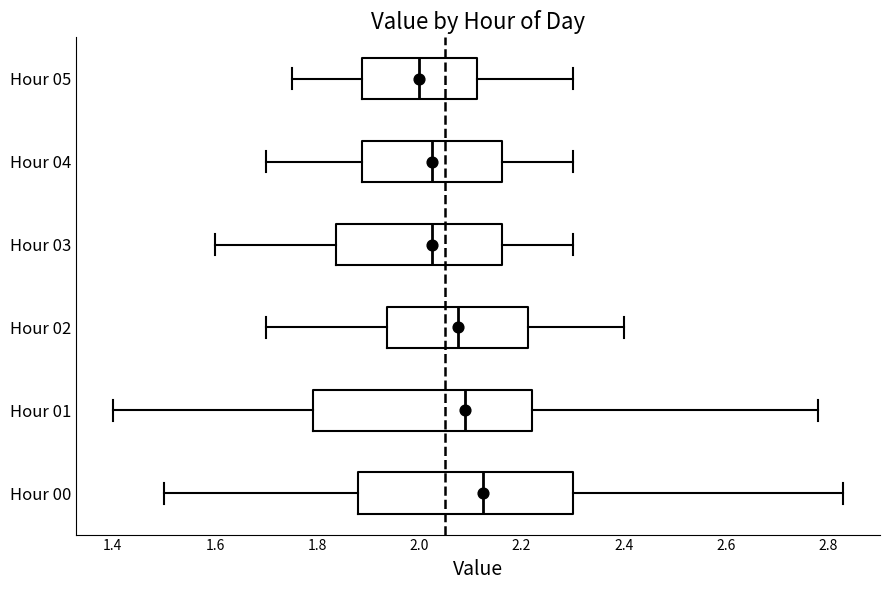

Reading bottom to top, transcribe this box plot: for each box, give where its median line is, the range the box spans, and where its two whiskers end, as read against the x-axis. The values are not printed on the chart, so give them approximately, as read against the axis.

Hour 00: median 2.12, box 1.88 to 2.30, whiskers 1.50 to 2.84
Hour 01: median 2.10, box 1.80 to 2.22, whiskers 1.40 to 2.78
Hour 02: median 2.08, box 1.94 to 2.22, whiskers 1.70 to 2.40
Hour 03: median 2.02, box 1.84 to 2.16, whiskers 1.60 to 2.30
Hour 04: median 2.02, box 1.88 to 2.16, whiskers 1.70 to 2.30
Hour 05: median 2.00, box 1.88 to 2.12, whiskers 1.76 to 2.30